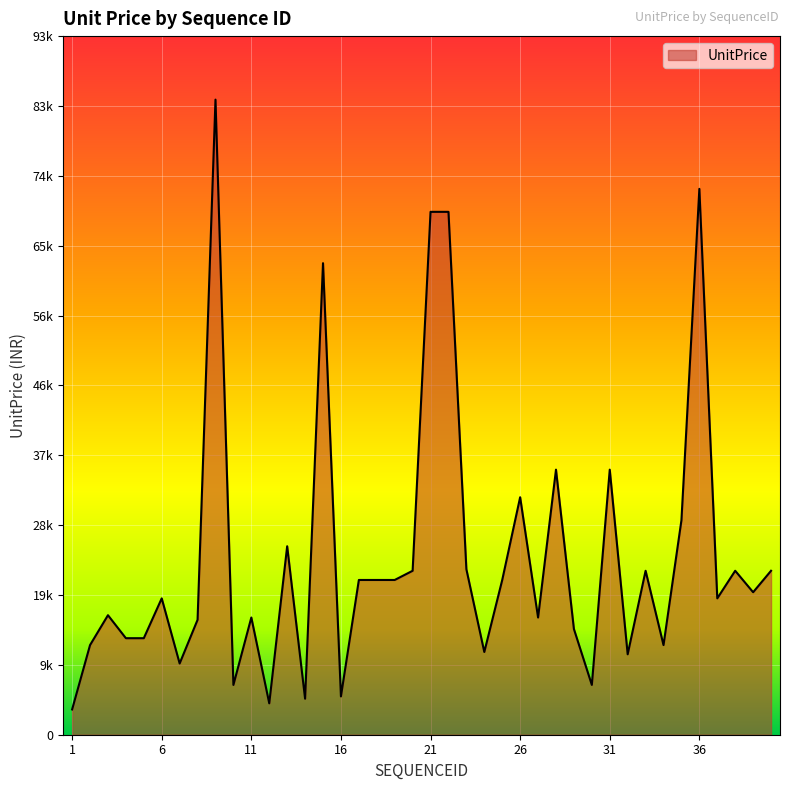

Which category has the lowest value across all series?

1